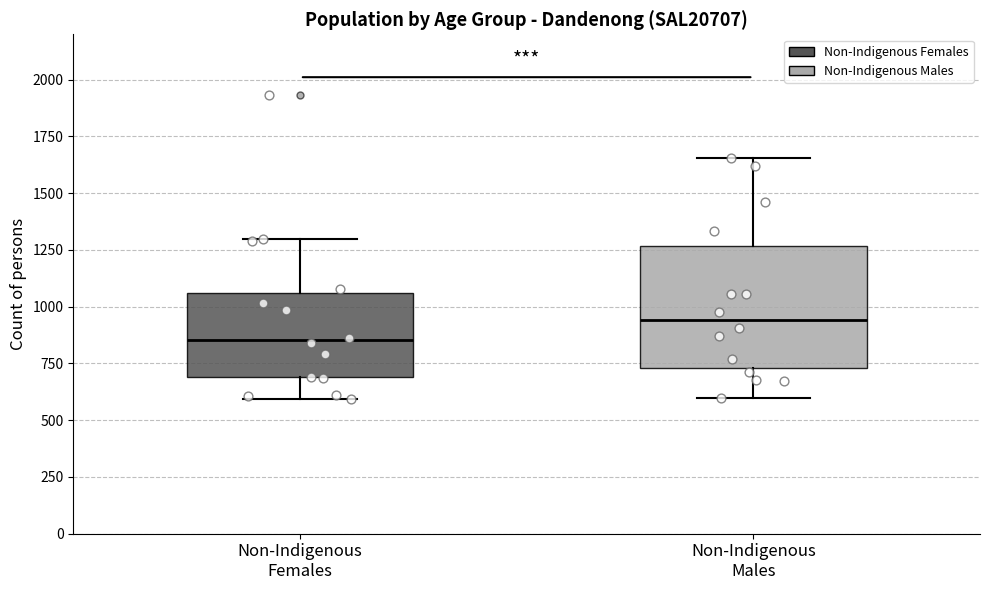

Comparing the boxes themselves (not the whiskers), which one is the tallest?

Non-Indigenous Males